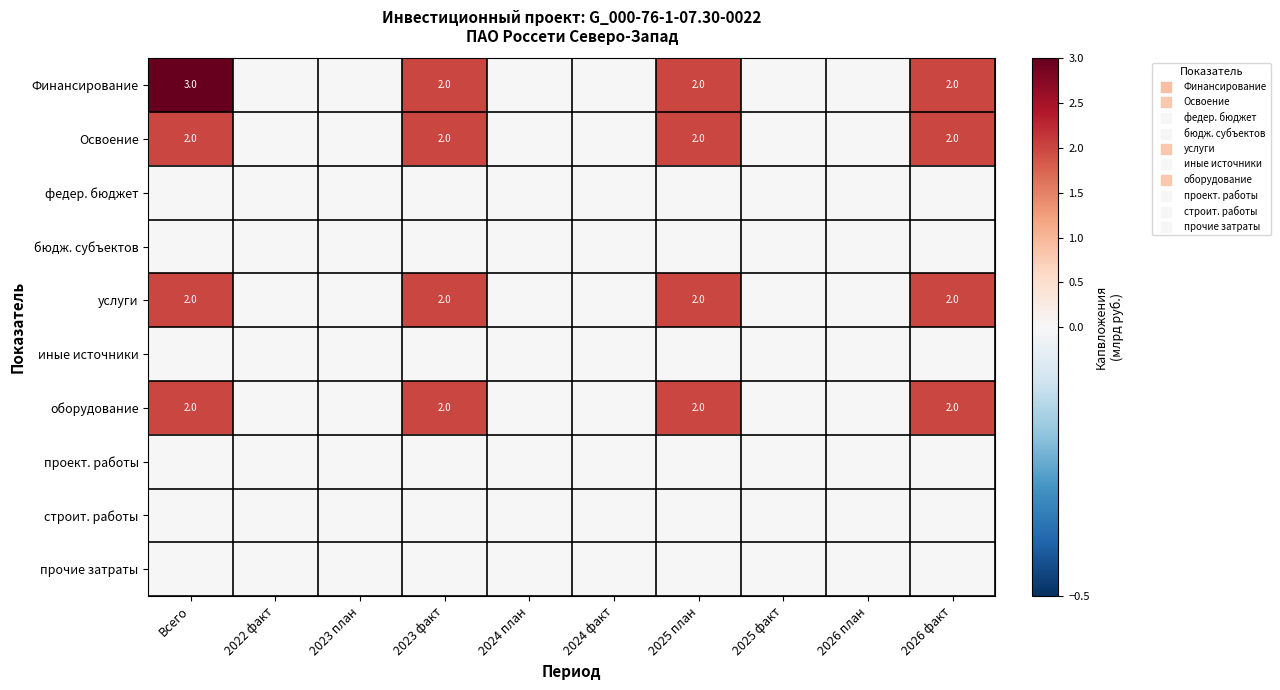

What is the sum of the оборудование values at 2025 план and Всего?

4